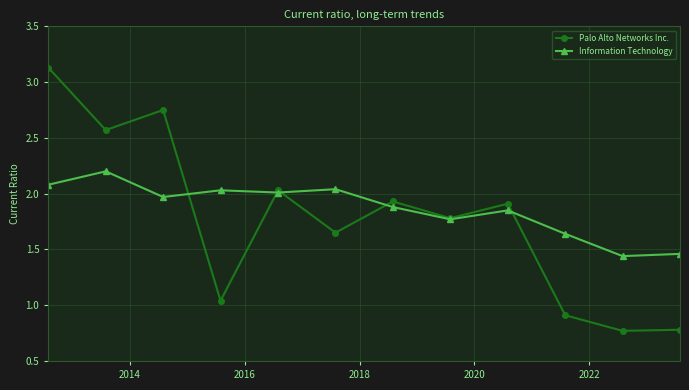

What is the value of the Palo Alto Networks Inc. point at the 10th from the left?

0.9